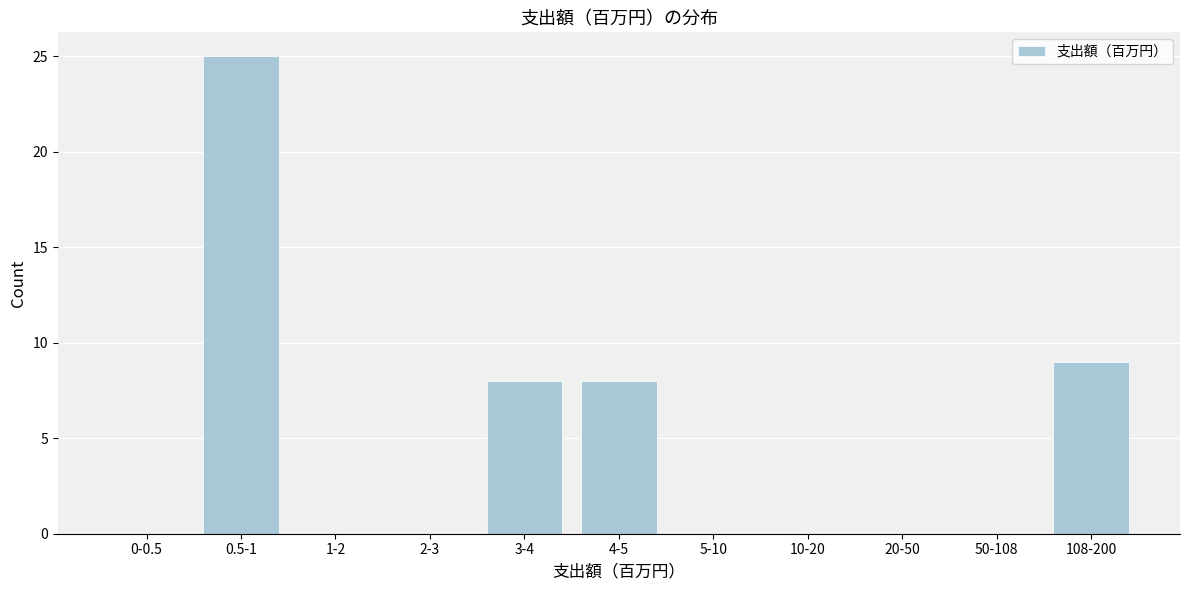

Reading left to right, transcribe all the data shown in this chart.

0-0.5=0	0.5-1=25	1-2=0	2-3=0	3-4=8	4-5=8	5-10=0	10-20=0	20-50=0	50-108=0	108-200=9